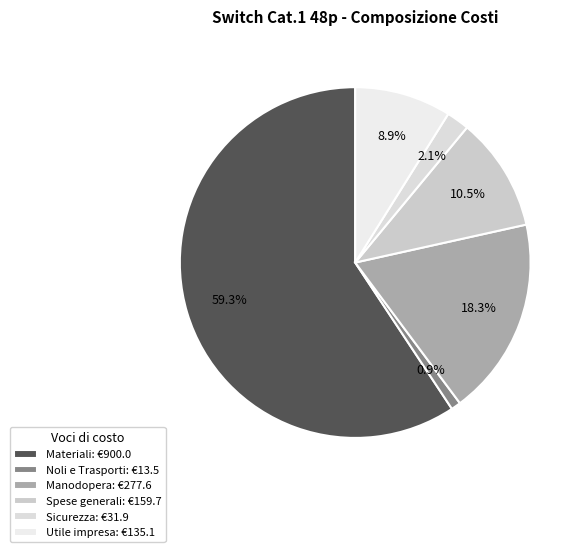

To the nearest percent, what is the difference between the largest and smallest slice percentages?

58%